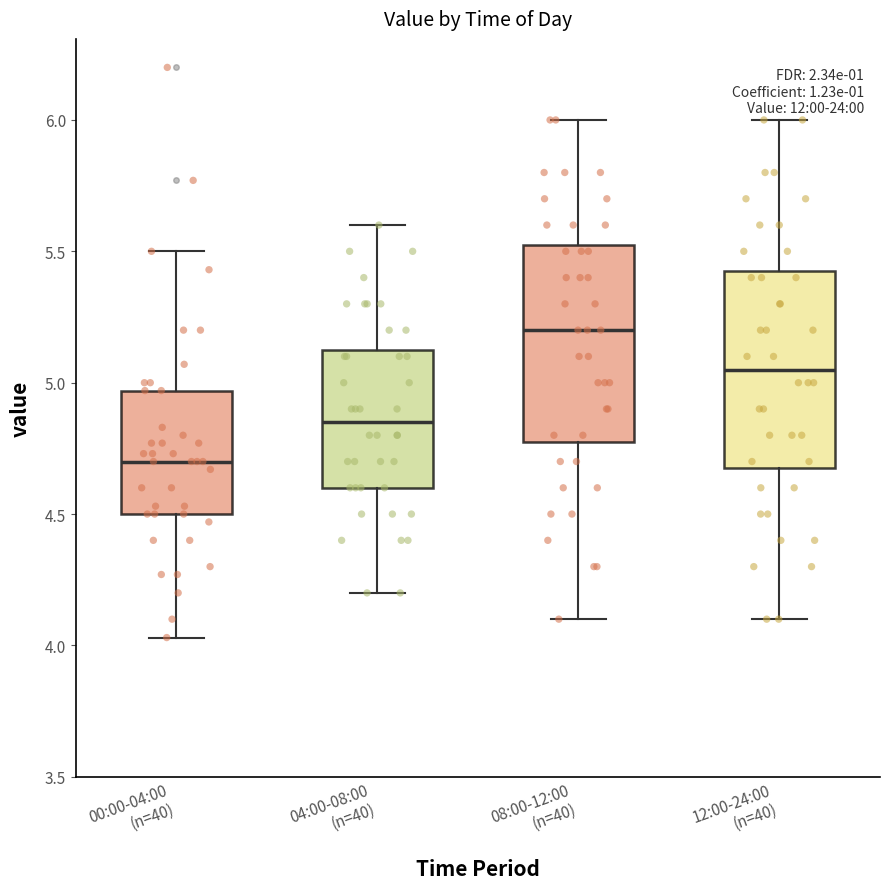

Which box's median line is the lowest?

00:00-04:00 (n=40)